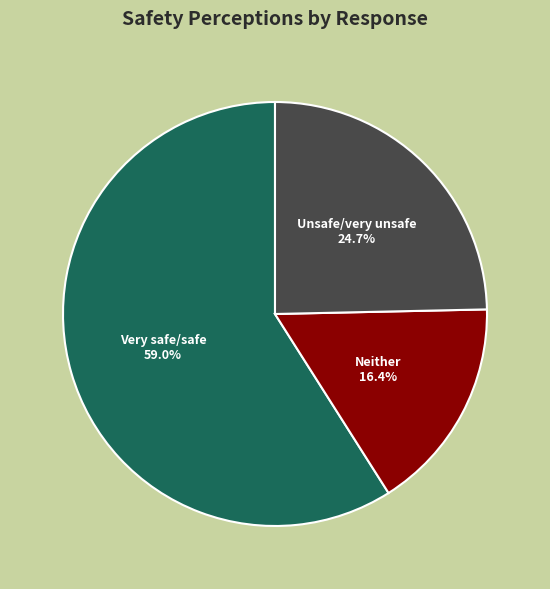

Which category has the biggest portion of the pie?

Very safe/safe